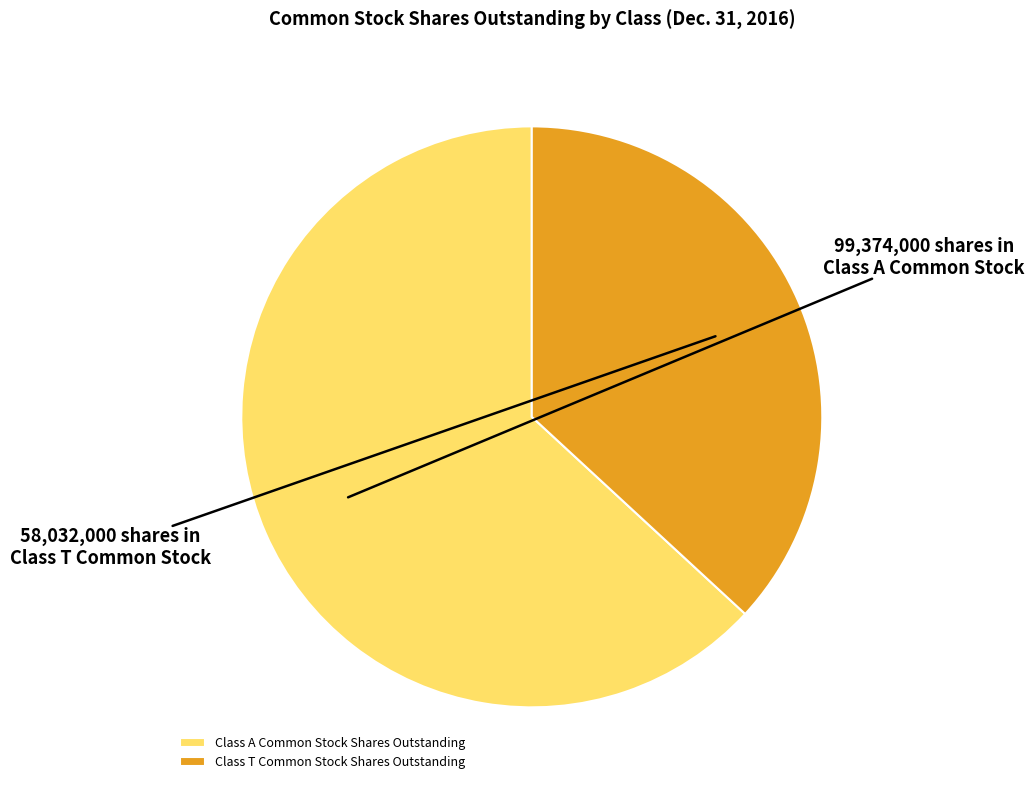

Which slice is the largest?

Class A Common Stock Shares Outstanding